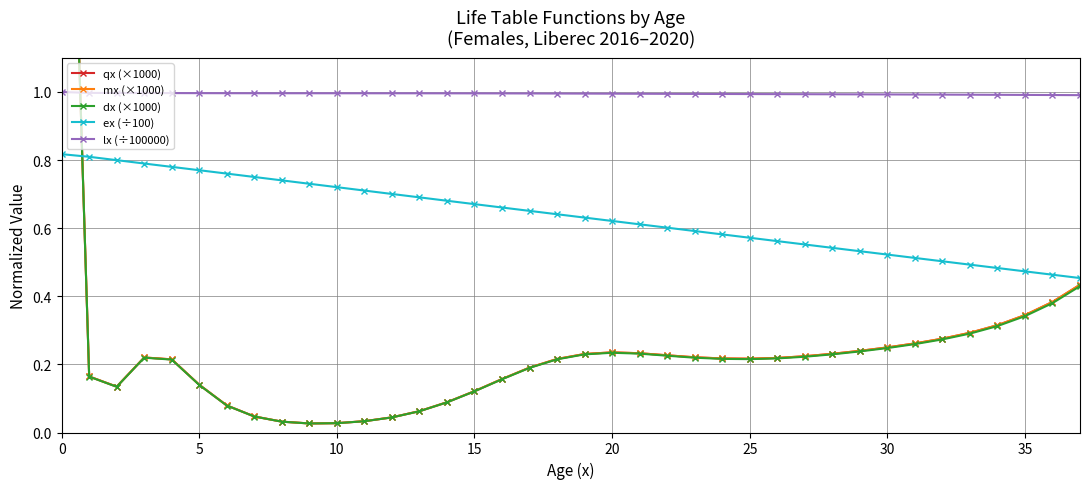

Is the value of qx (×1000) at 37 greater than the value of ex (÷100) at 31?

No